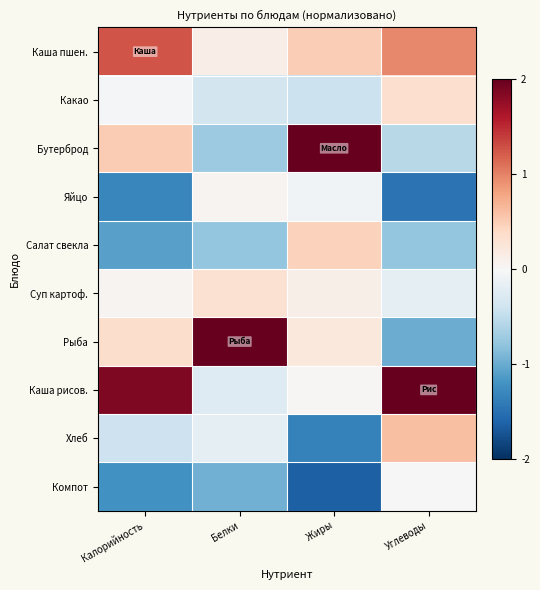

Which series has the widest spread of values?

Рыба